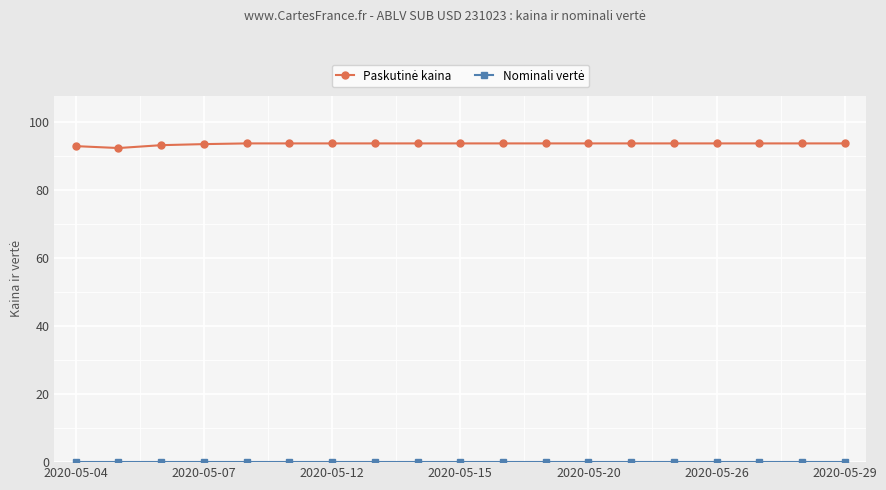

Does the chart have visible grid lines?

Yes